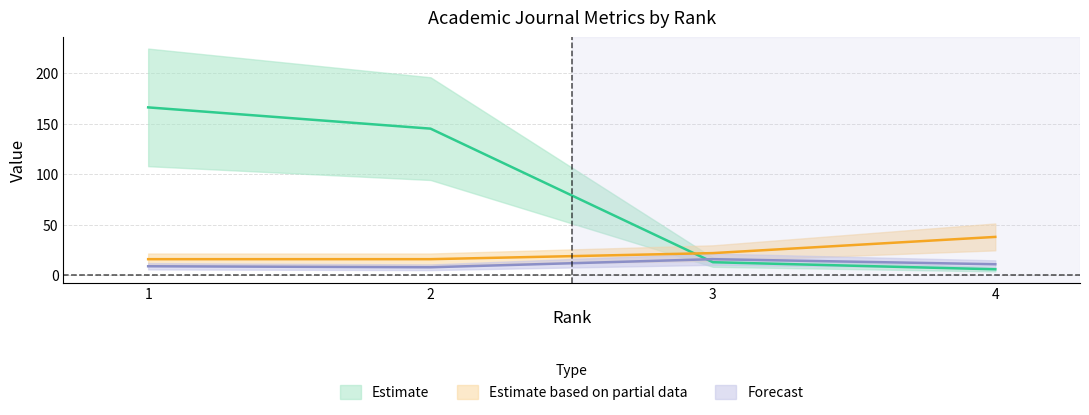

True or false: Total Docs. (3years) and Citable Docs. (3years) cross at least once.

False